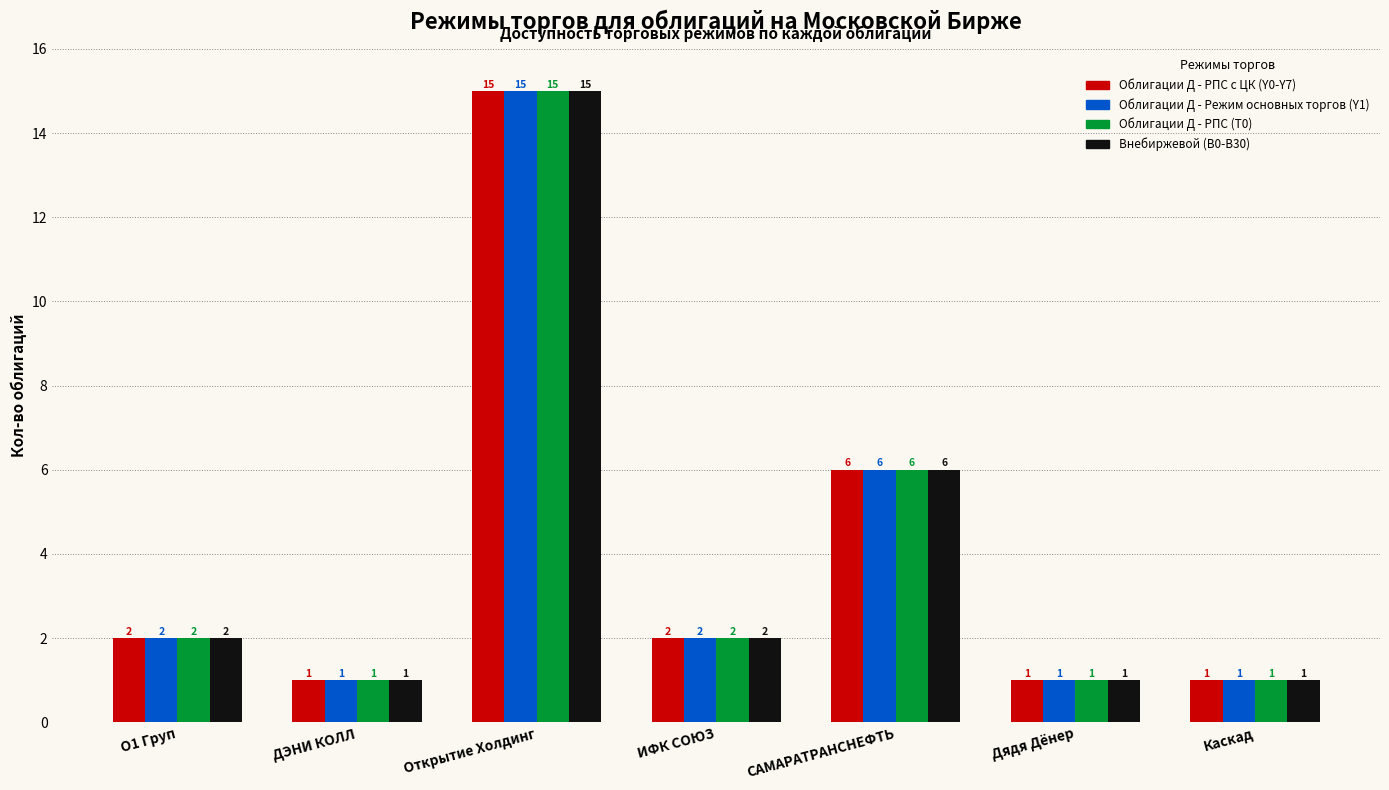

The Облигации Д - РПС с ЦК (Y0-Y7) series shows 1 at Дядя Дёнер. True or false?

True